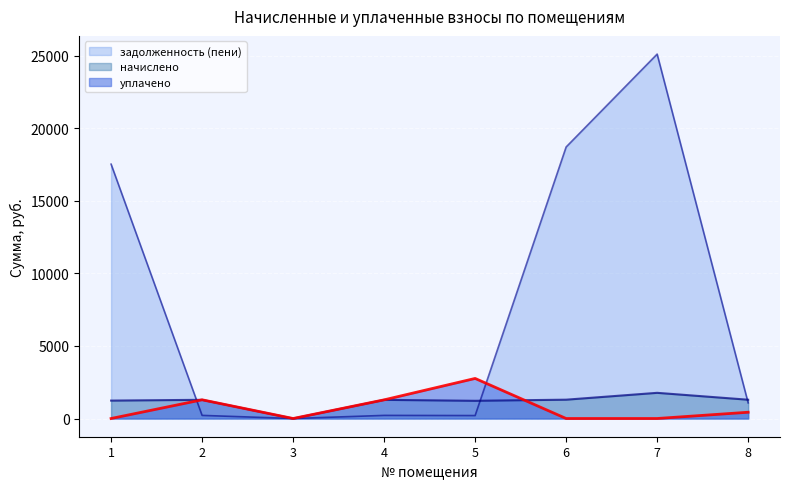

Which series changed the most between 4 and 8?

задолженность (пени)